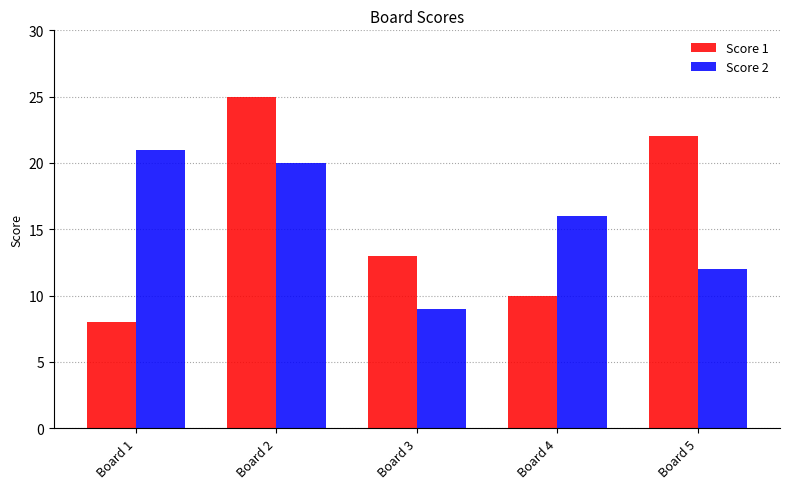

How many values in the Score 2 series are below 16?

2